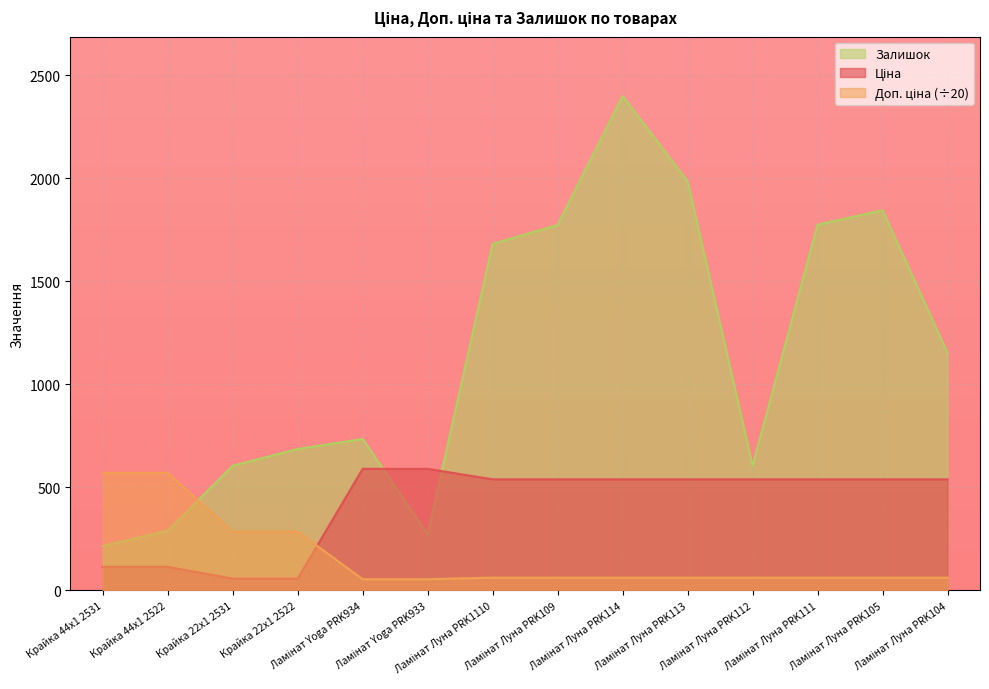

What is the label of the 8th point from the left?

Ламінат Луна PRK109